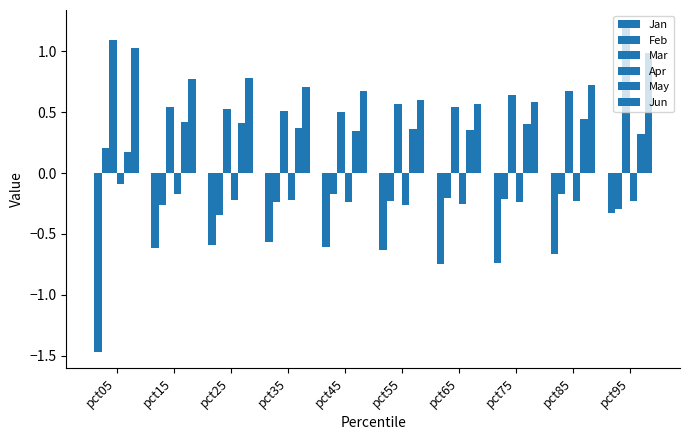

Reading left to right, extract all data points from this chart.

Jan: pct05=-1.5	pct15=-0.6	pct25=-0.6	pct35=-0.6	pct45=-0.6	pct55=-0.6	pct65=-0.7	pct75=-0.7	pct85=-0.7	pct95=-0.3
Feb: pct05=0.2	pct15=-0.3	pct25=-0.3	pct35=-0.2	pct45=-0.2	pct55=-0.2	pct65=-0.2	pct75=-0.2	pct85=-0.2	pct95=-0.3
Mar: pct05=1.1	pct15=0.5	pct25=0.5	pct35=0.5	pct45=0.5	pct55=0.6	pct65=0.5	pct75=0.6	pct85=0.7	pct95=1.2
Apr: pct05=-0.1	pct15=-0.2	pct25=-0.2	pct35=-0.2	pct45=-0.2	pct55=-0.3	pct65=-0.3	pct75=-0.2	pct85=-0.2	pct95=-0.2
May: pct05=0.2	pct15=0.4	pct25=0.4	pct35=0.4	pct45=0.3	pct55=0.4	pct65=0.4	pct75=0.4	pct85=0.4	pct95=0.3
Jun: pct05=1.0	pct15=0.8	pct25=0.8	pct35=0.7	pct45=0.7	pct55=0.6	pct65=0.6	pct75=0.6	pct85=0.7	pct95=1.0